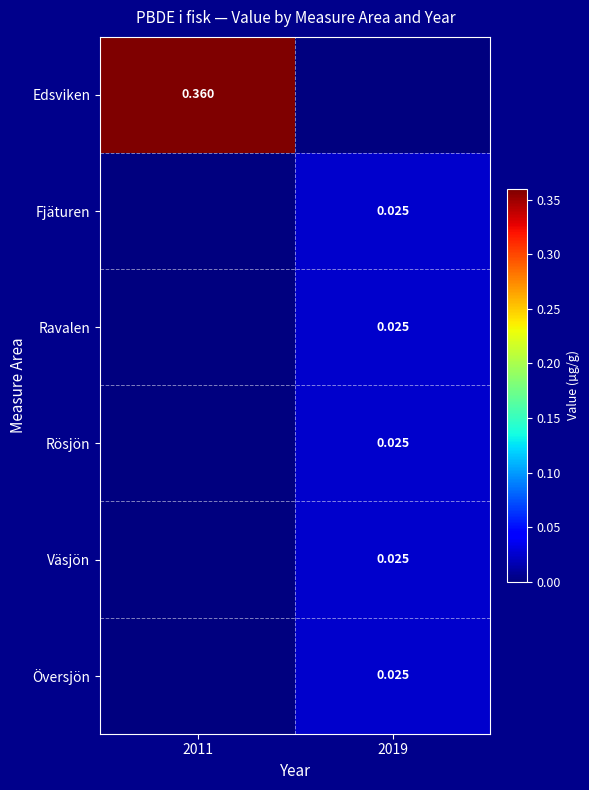

What is the highest value of the Edsviken series?

0.4